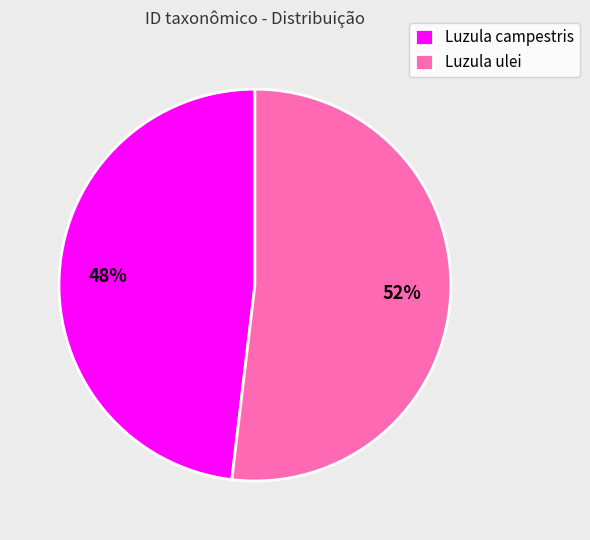

Do Luzula ulei and Luzula campestris together represent more than half of the pie?

Yes